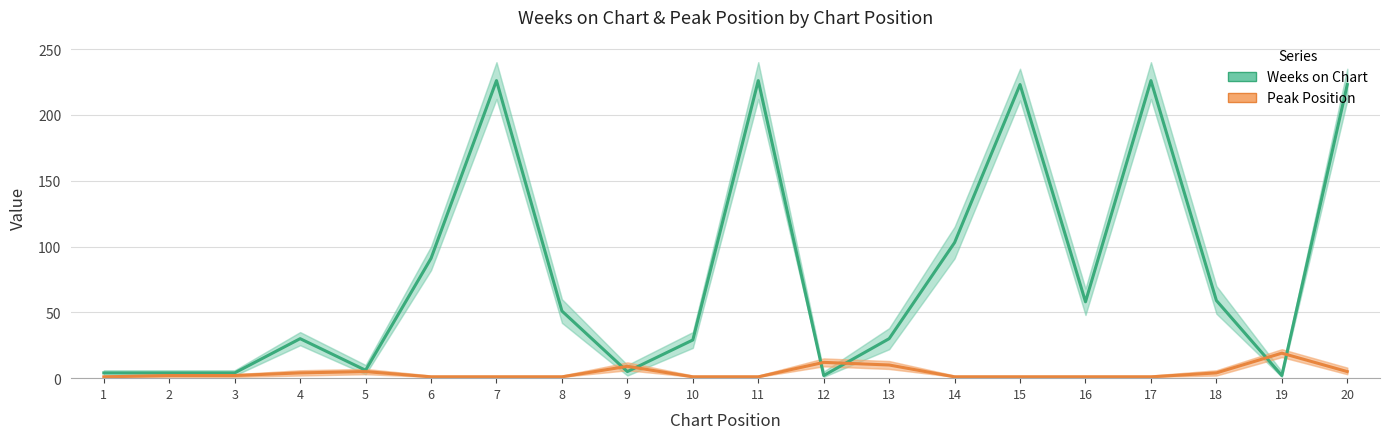

List the series in order of their peak value, lowest first.

Peak Position, Weeks on Chart